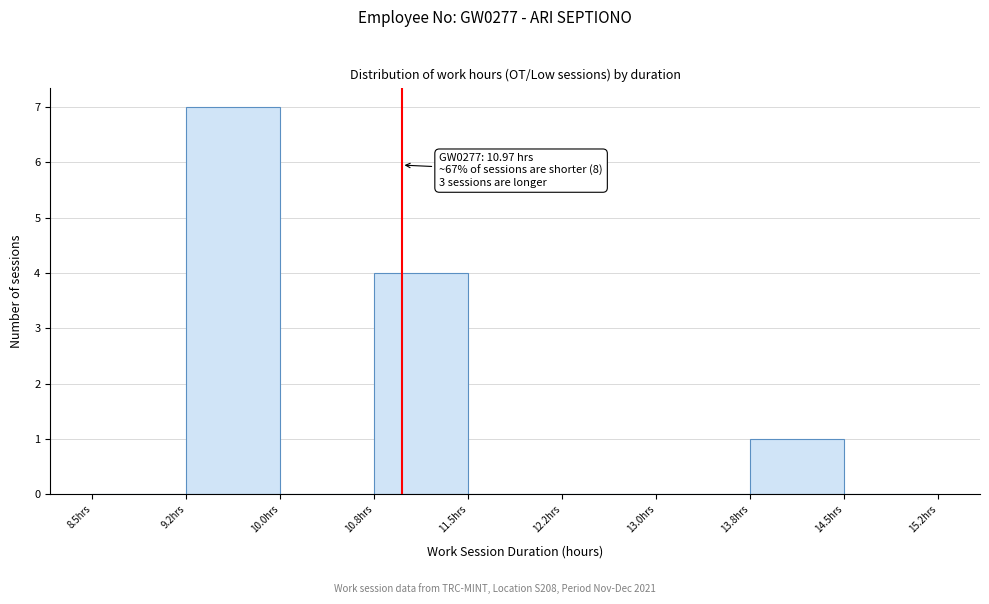

Over which range of the x-axis is the bar tallest?

9.25 to 10.00